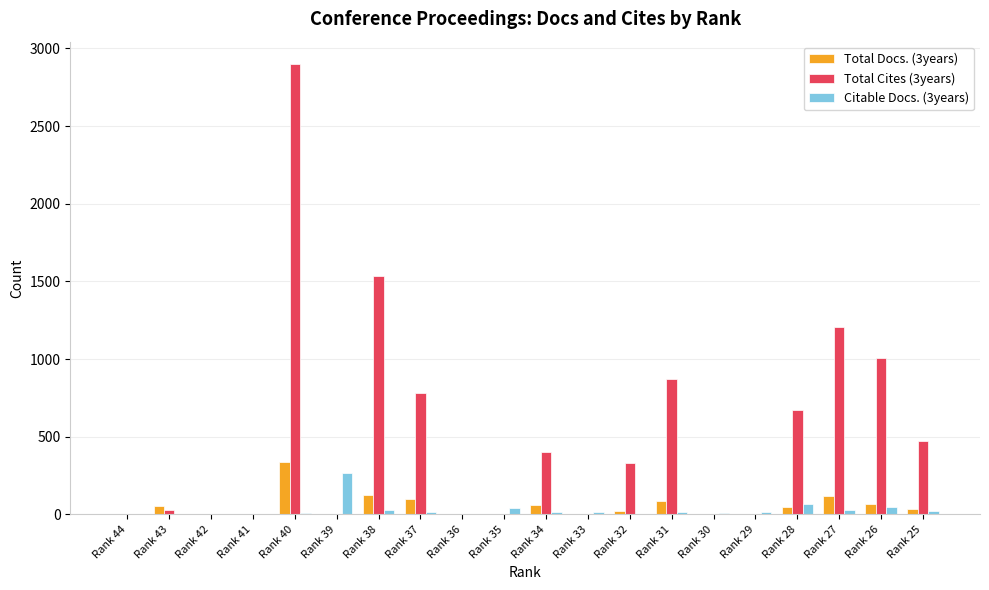

How many series are shown in this chart?

3